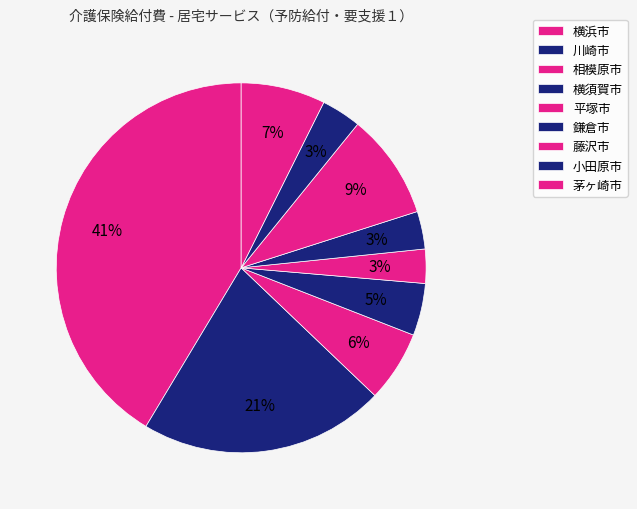

Rank the categories by value from highest to lowest.

横浜市, 川崎市, 藤沢市, 茅ヶ崎市, 相模原市, 横須賀市, 小田原市, 鎌倉市, 平塚市